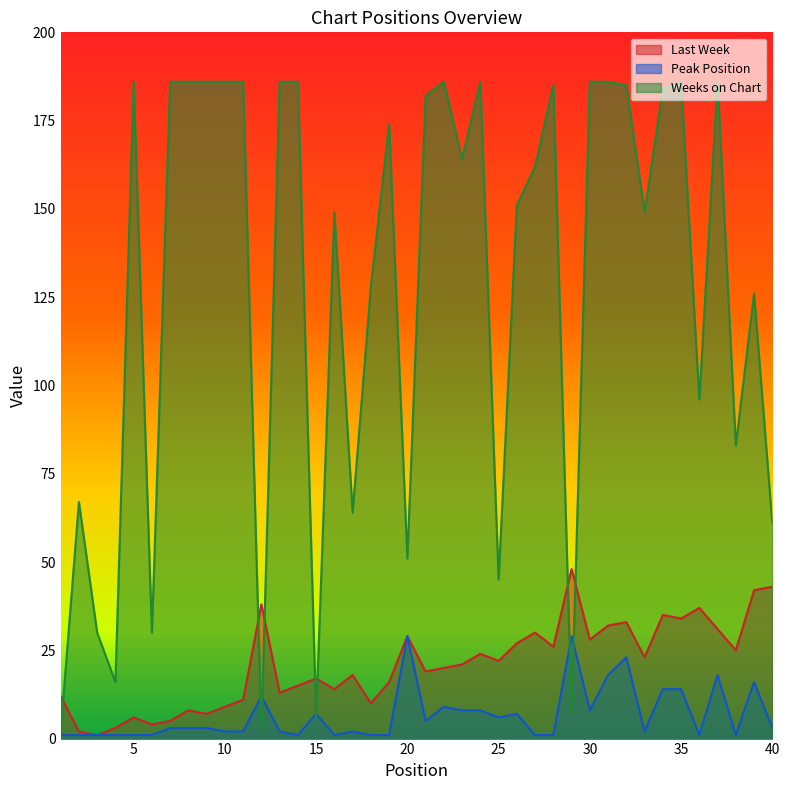

At which category is the sum across all series the highest?

32